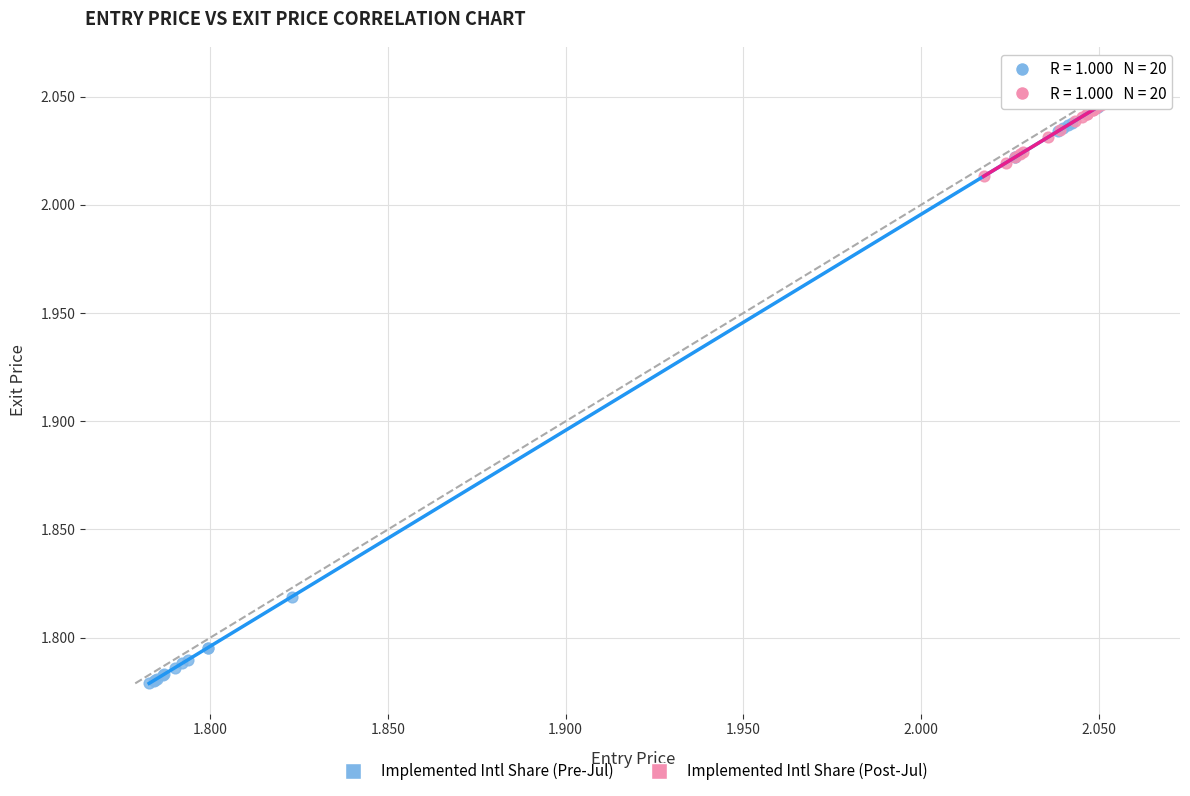

Which series has the largest Y range (max minus min)?

Implemented Intl Share (Pre-Jul)